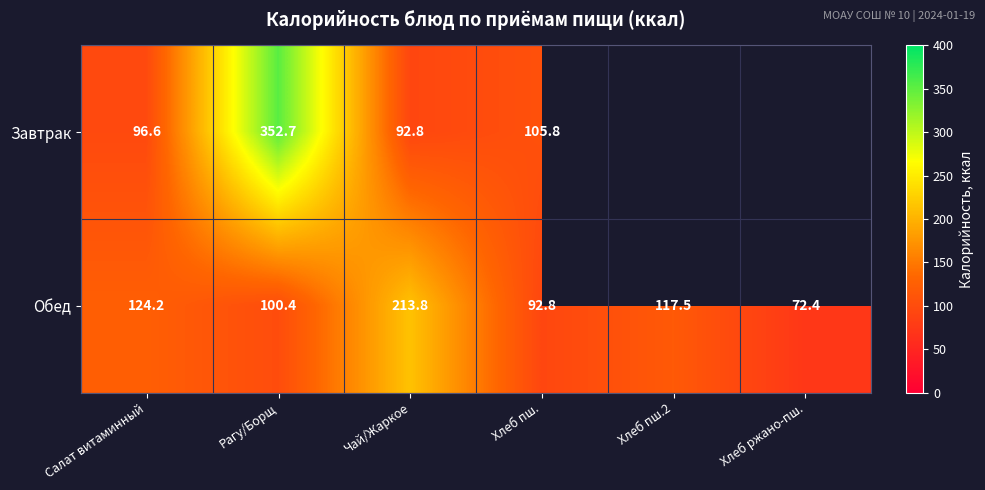

At Чай/Жаркое, list the series in order from largest to smallest.

Обед, Завтрак